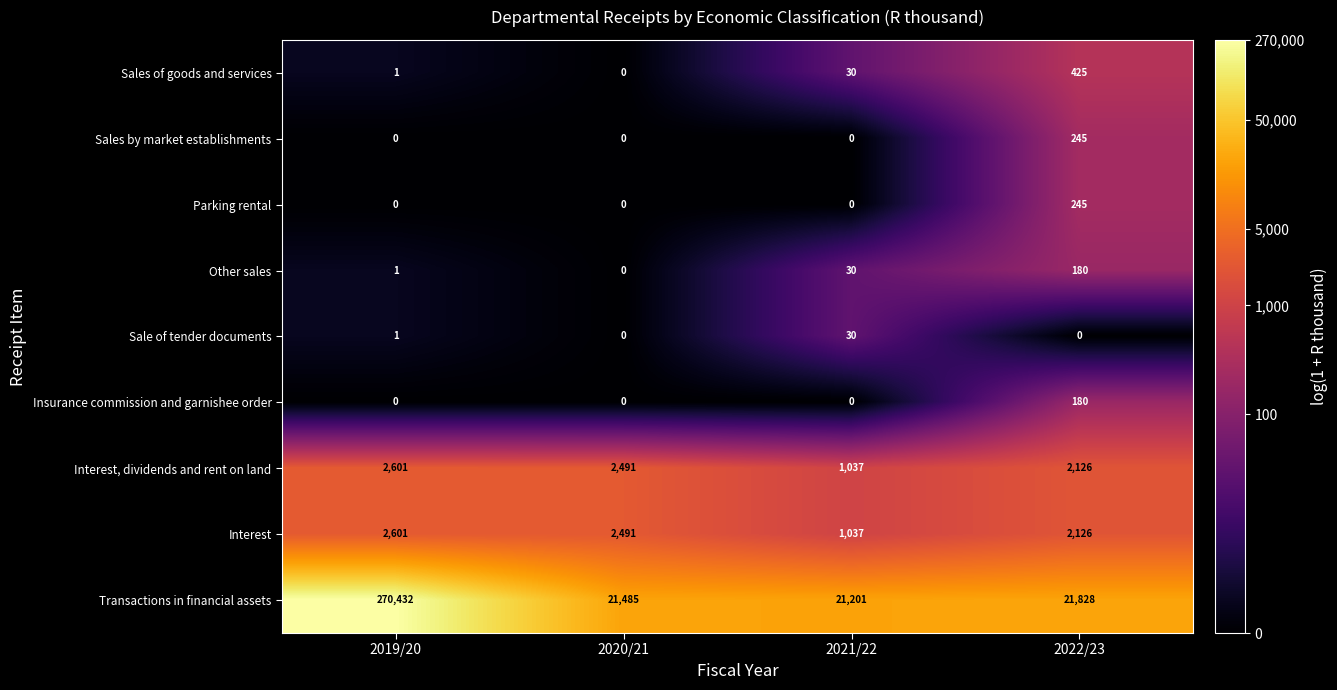

What is the average value of the Insurance commission and garnishee order series?

45